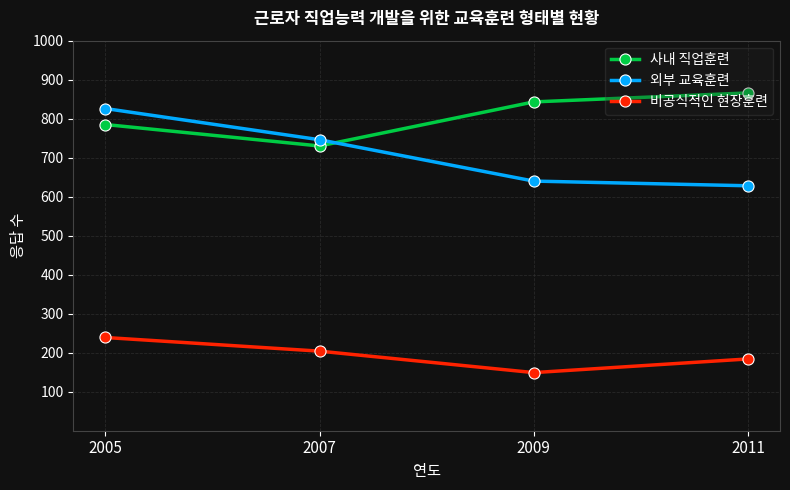

How many data points does each series have?

4